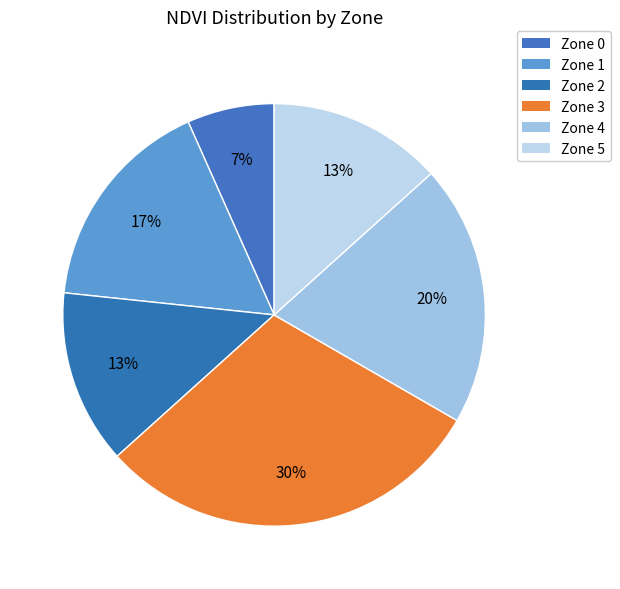

How many segments does this pie chart have?

6